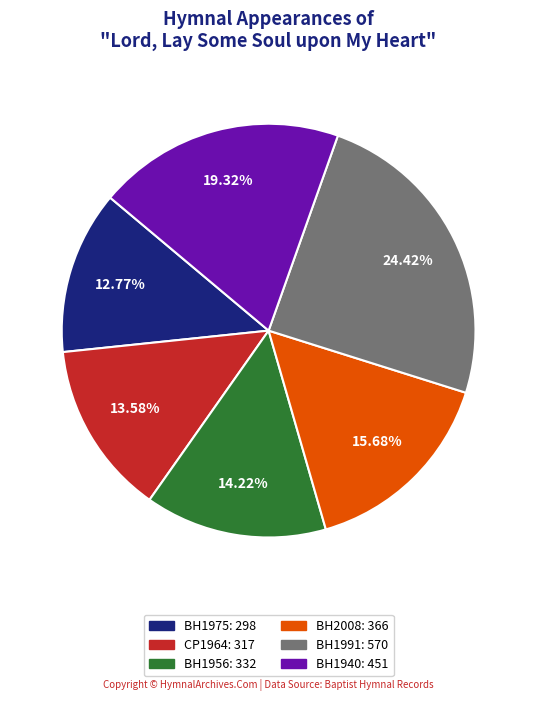

Count the number of slices in the pie.

6